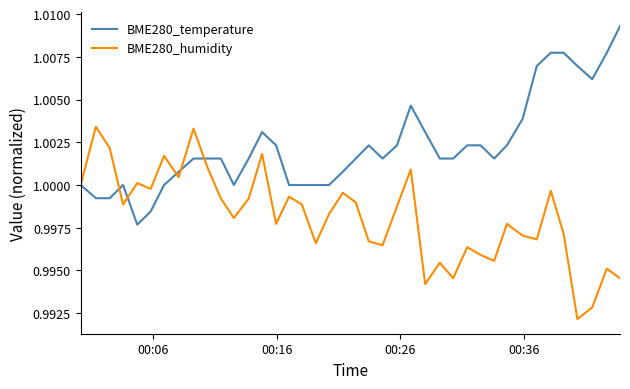

After their last crossing, which series has the higher values: BME280_temperature or BME280_humidity?

BME280_temperature